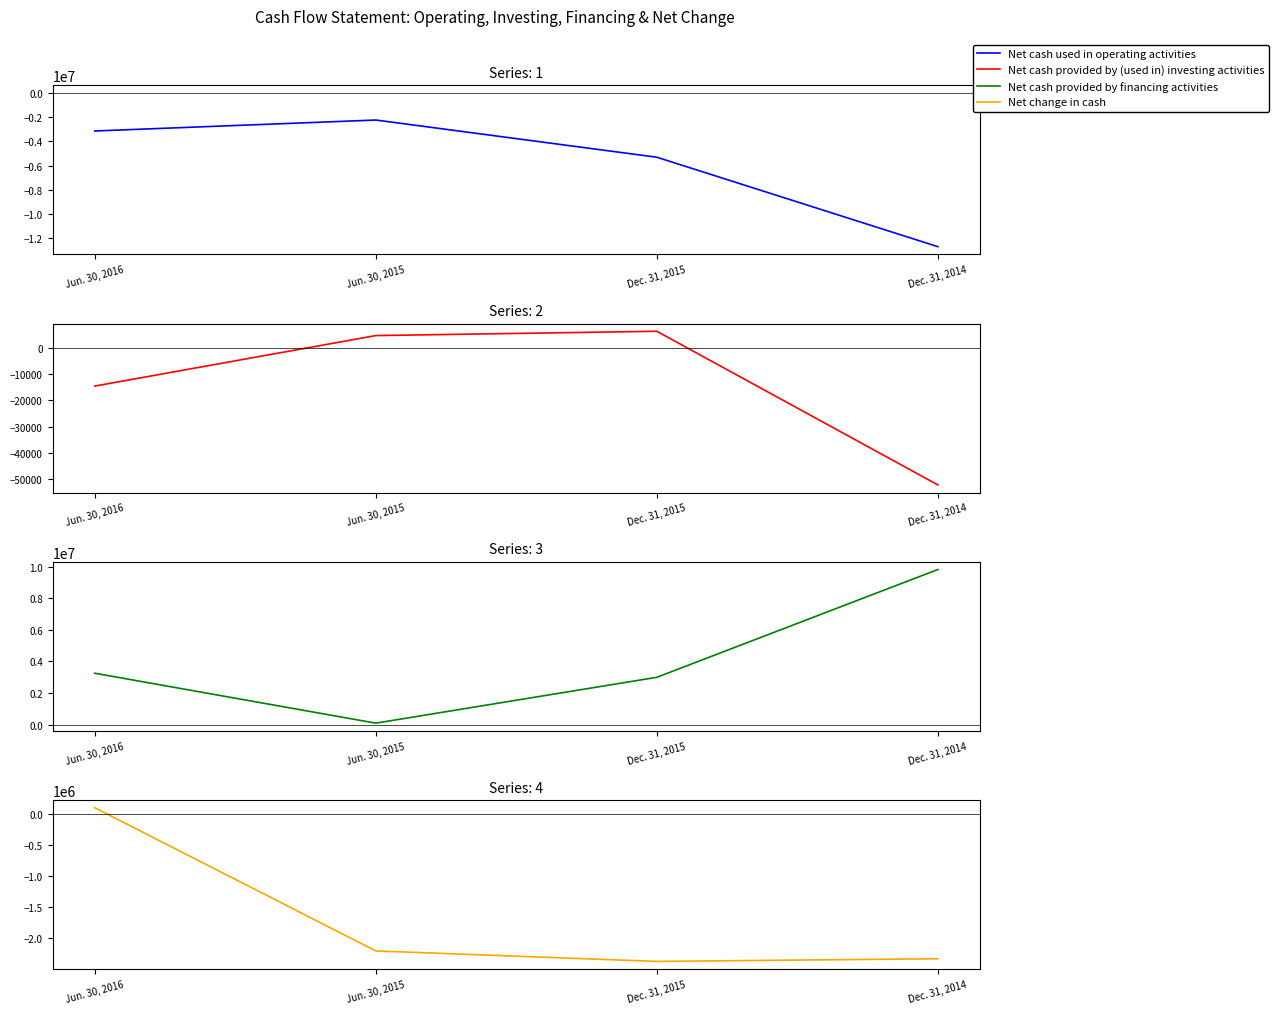

At which label is Net change in cash closest to -1133307?

Jun. 30, 2015